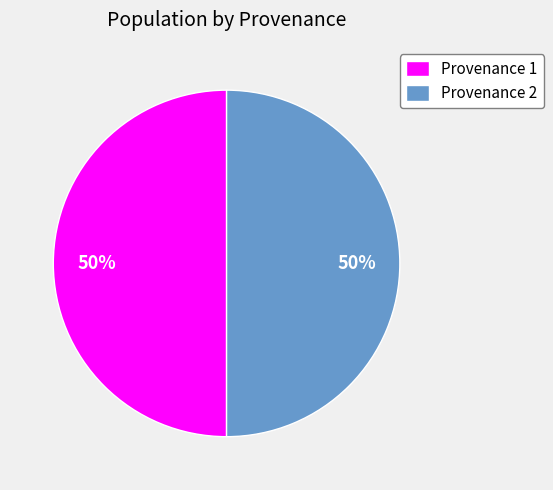

What is the ratio of the value at Provenance 1 to the value at Provenance 2?

1.0